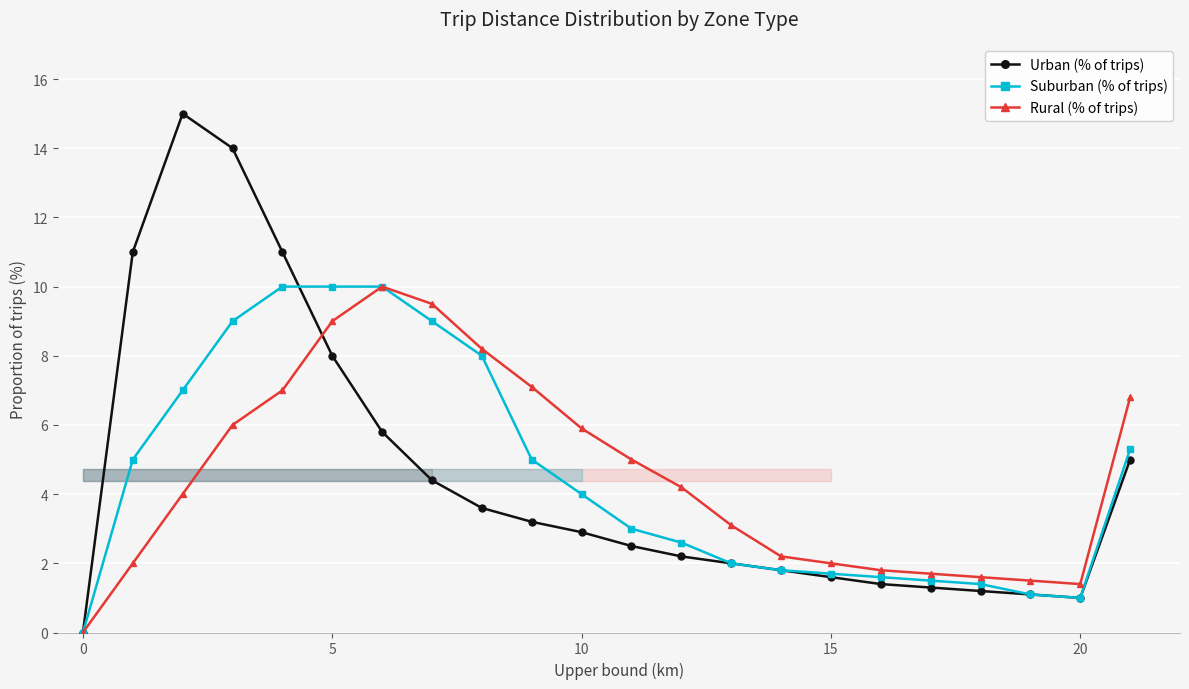

Is it true that Urban (% of trips) equals 3.6 at 8?

True